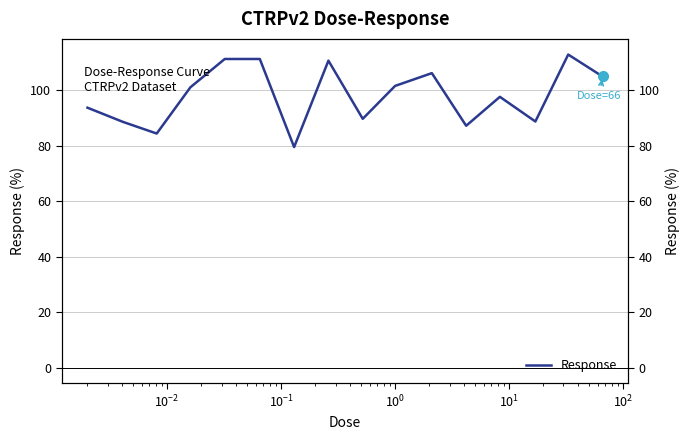

How many points are lower than both their immediate neighbors (excluding endpoints)?

5